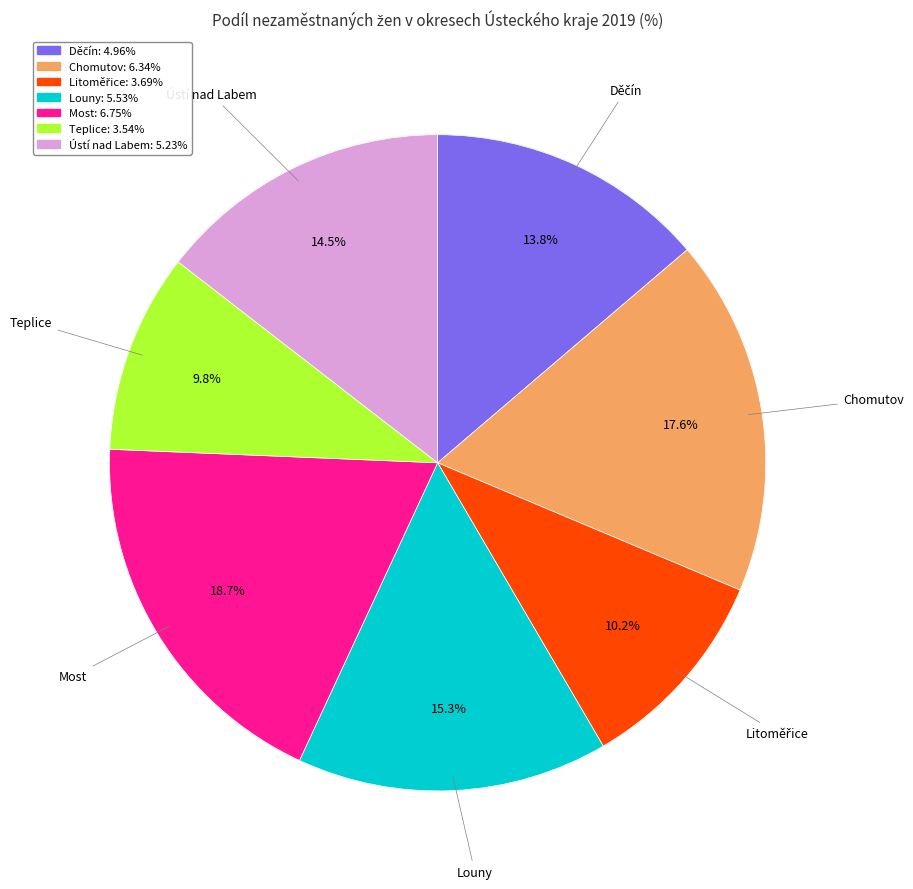

What percentage do Chomutov and Ústí nad Labem together represent?

32.1%